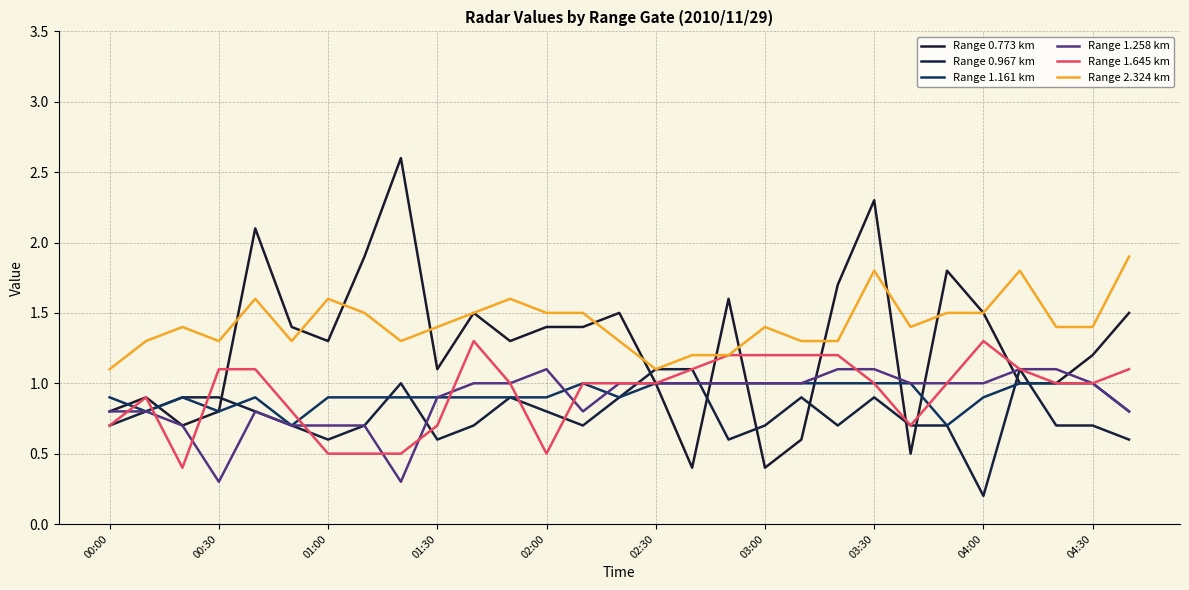

What is the sum of all Range 1.645 km values?

27.1